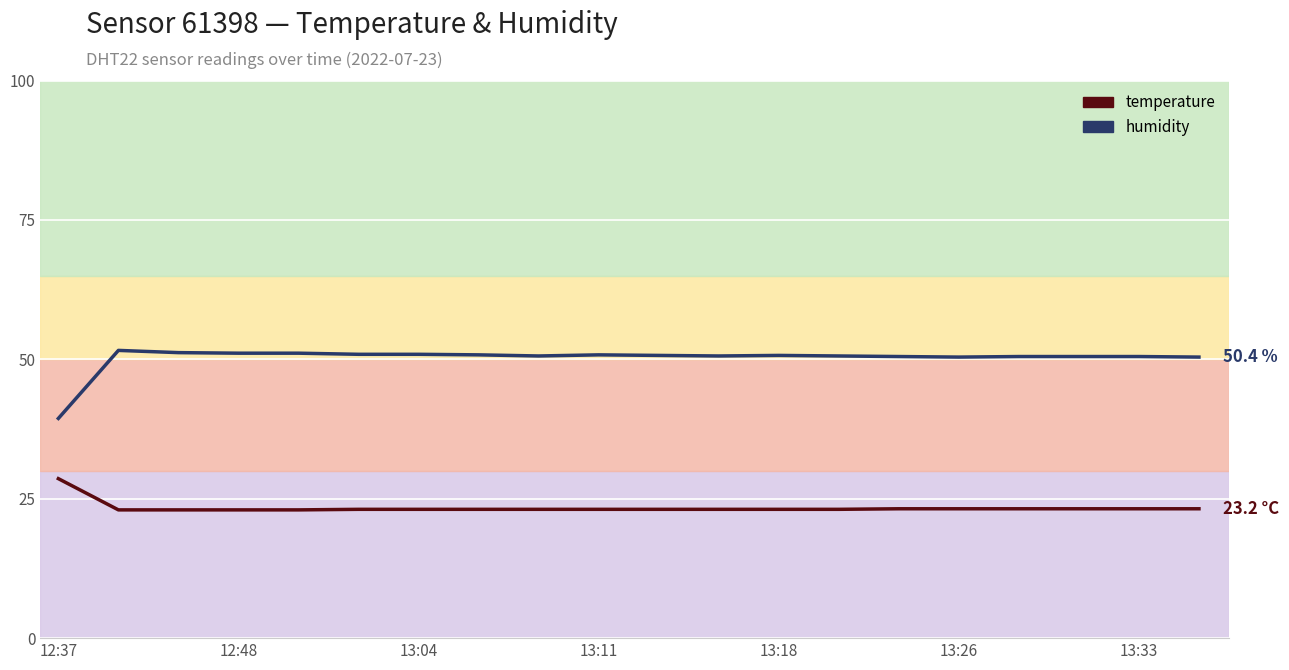

Which series has the widest spread of values?

humidity